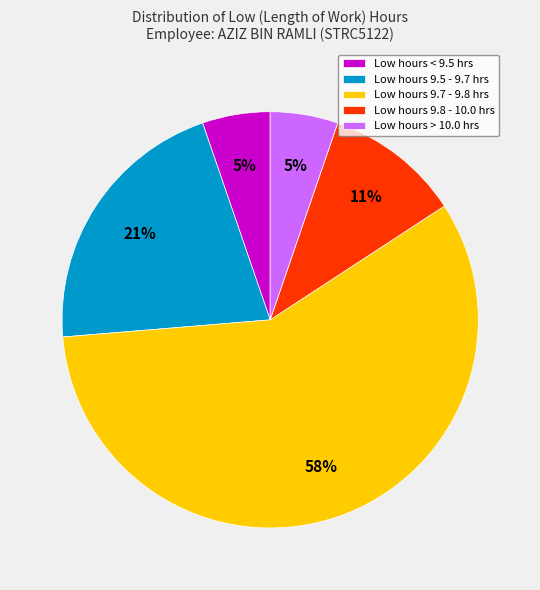

Which slice is the largest?

Low hours 9.7 - 9.8 hrs